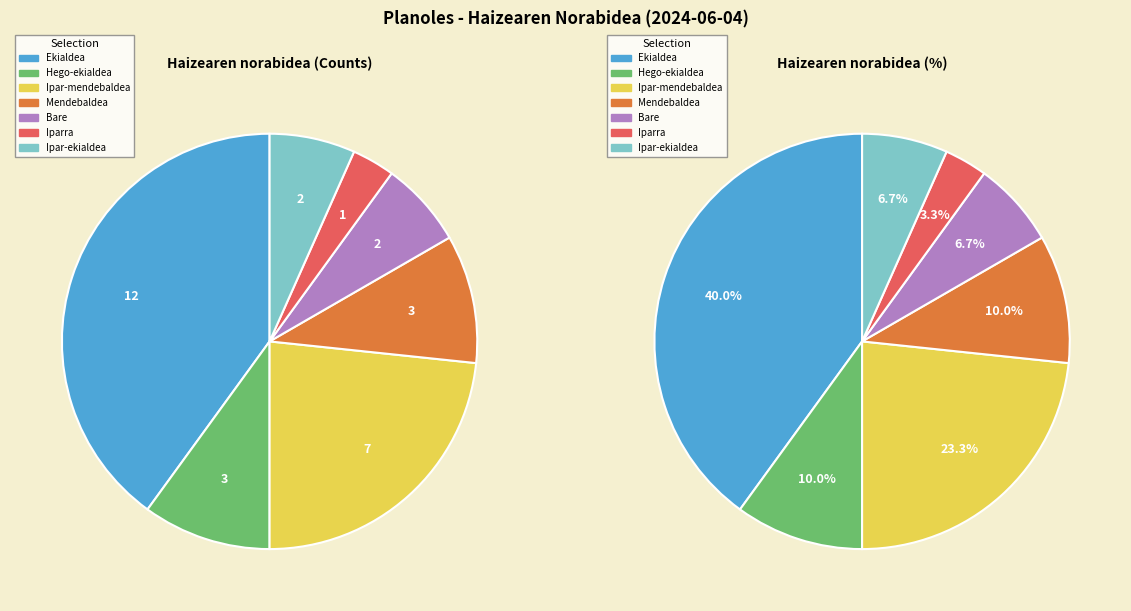

Rank the categories by value from lowest to highest.

Iparra, Bare, Ipar-ekialdea, Hego-ekialdea, Mendebaldea, Ipar-mendebaldea, Ekialdea